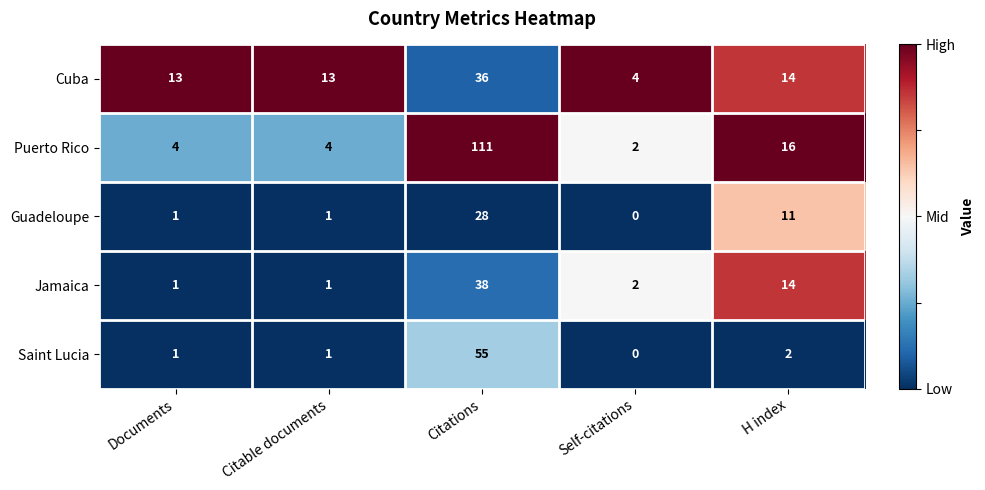

Reading left to right, transcribe all the data shown in this chart.

Cuba: 13	13	36	4	14
Puerto Rico: 4	4	111	2	16
Guadeloupe: 1	1	28	0	11
Jamaica: 1	1	38	2	14
Saint Lucia: 1	1	55	0	2